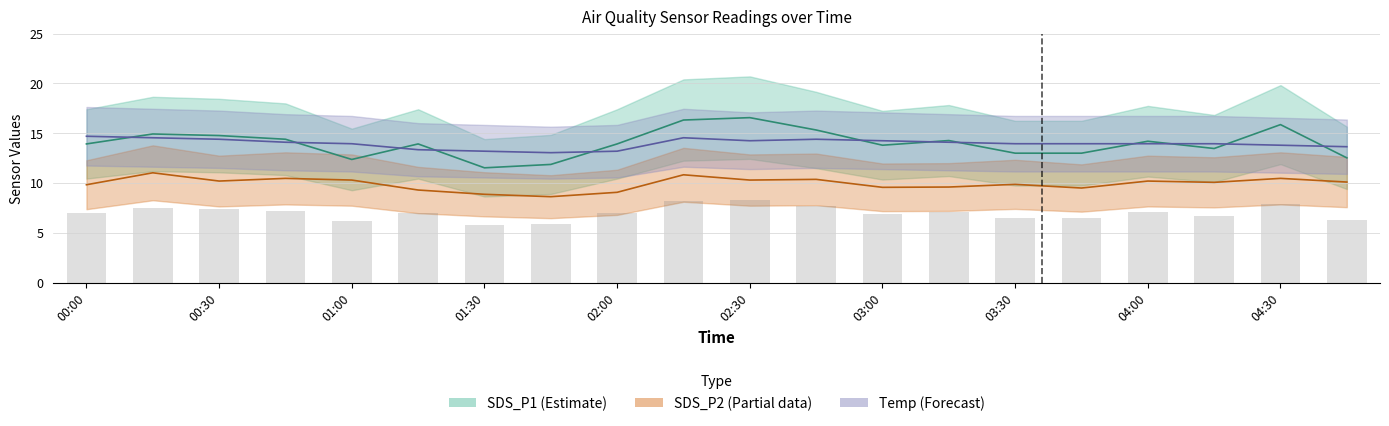

Rank the categories by SDS_P2 value from highest to lowest.

00:15, 02:15, 00:45, 04:30, 02:45, 01:00, 02:30, 00:30, 04:00, 04:45, 04:15, 03:30, 00:00, 03:15, 03:00, 03:45, 01:15, 02:00, 01:30, 01:45